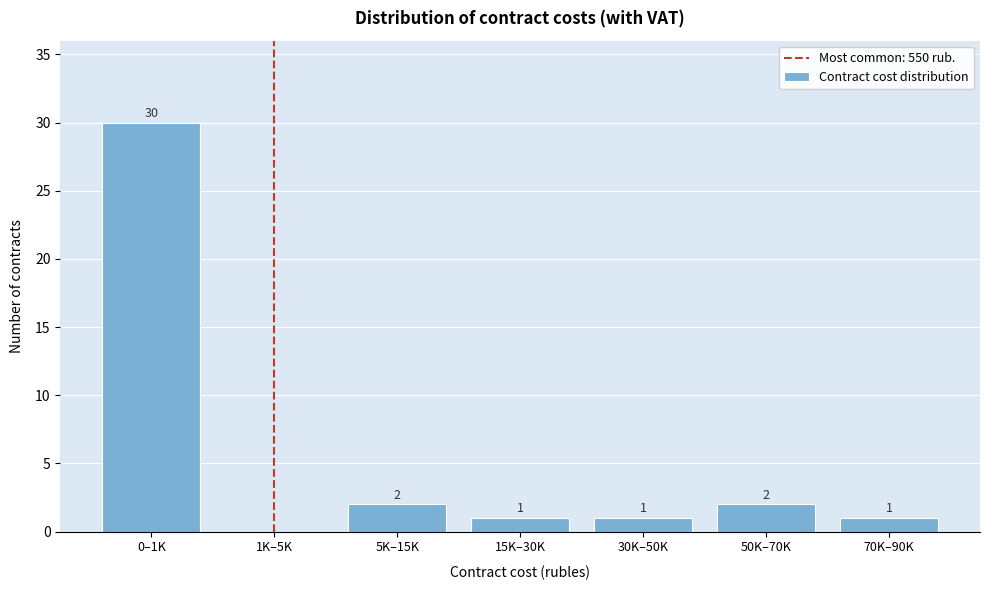

Reading right to left, transcribe all the data shown in this chart.

70K–90K=1	50K–70K=2	30K–50K=1	15K–30K=1	5K–15K=2	1K–5K=0	0–1K=30